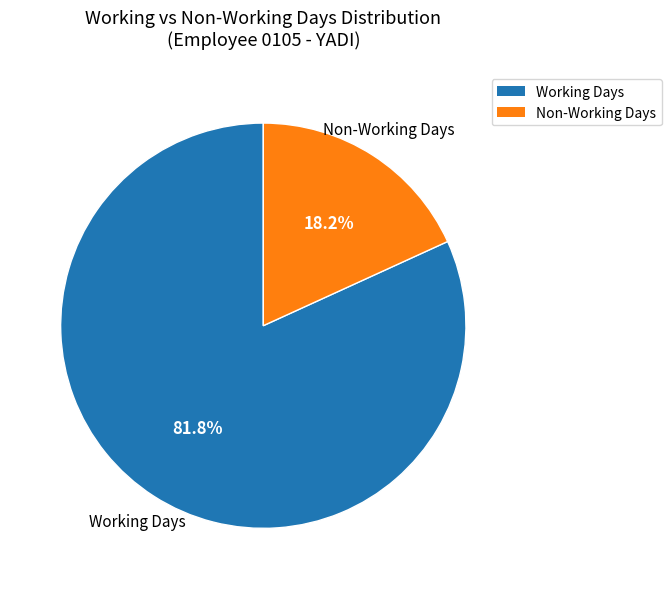

To the nearest percent, what is the difference between the largest and smallest slice percentages?

64%